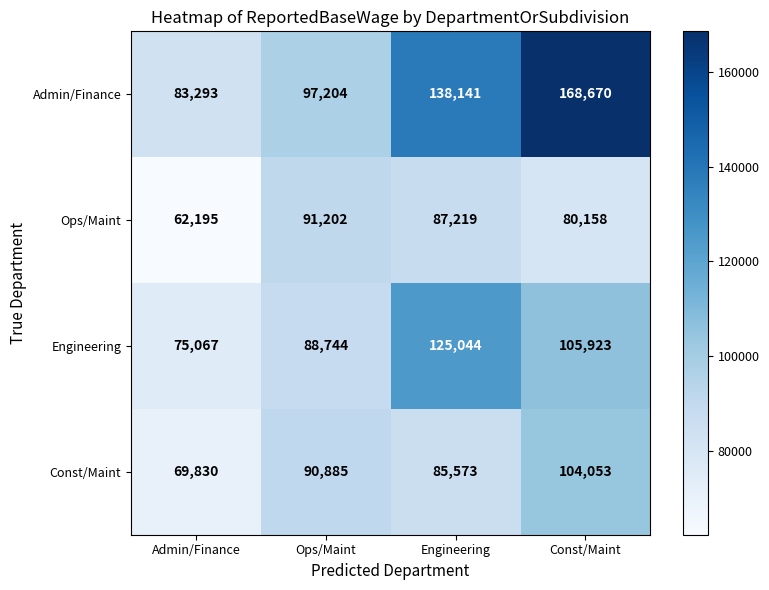

What is the total value across all series at Const/Maint?

458804